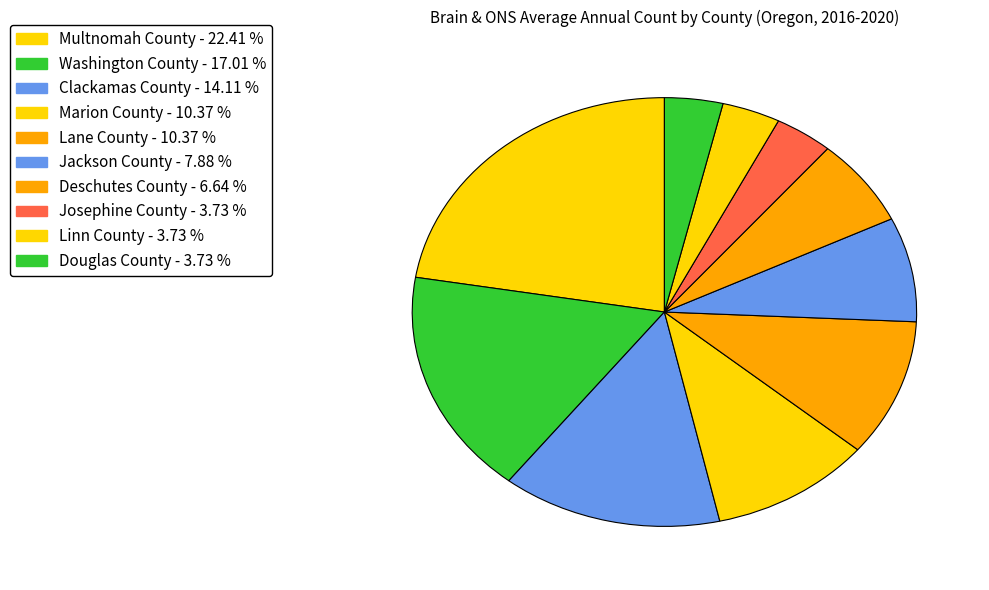

What percentage do Deschutes County and Marion County together represent?

17.0%